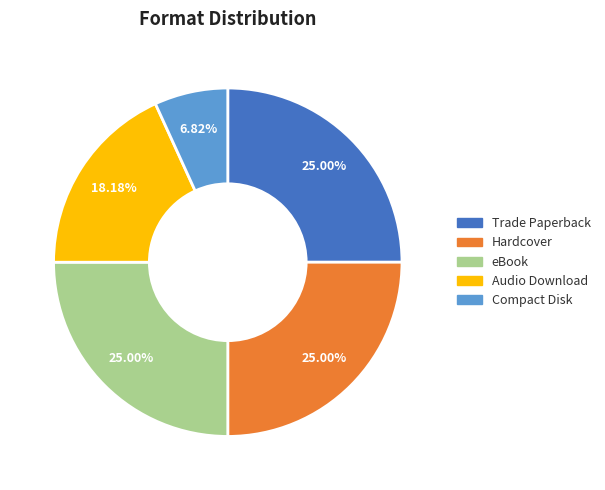

Is there a majority slice in this chart?

No